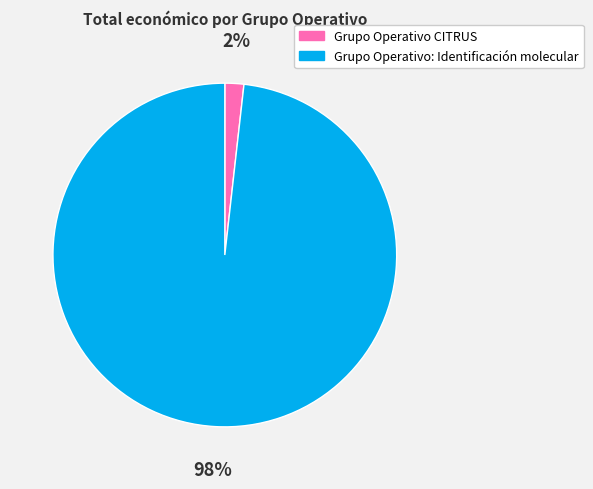

Which has a higher value, Grupo Operativo CITRUS or Grupo Operativo: Identificación molecular?

Grupo Operativo: Identificación molecular